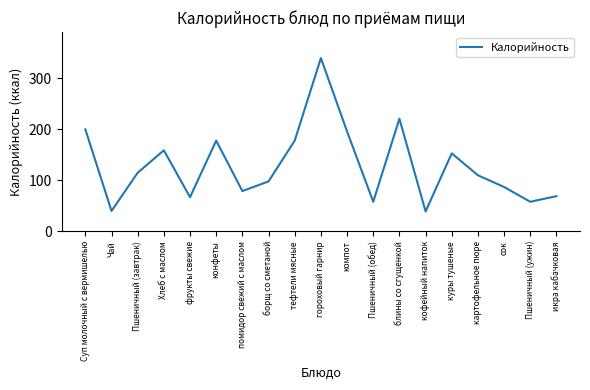

What is the difference between the second highest and minimum values?

182